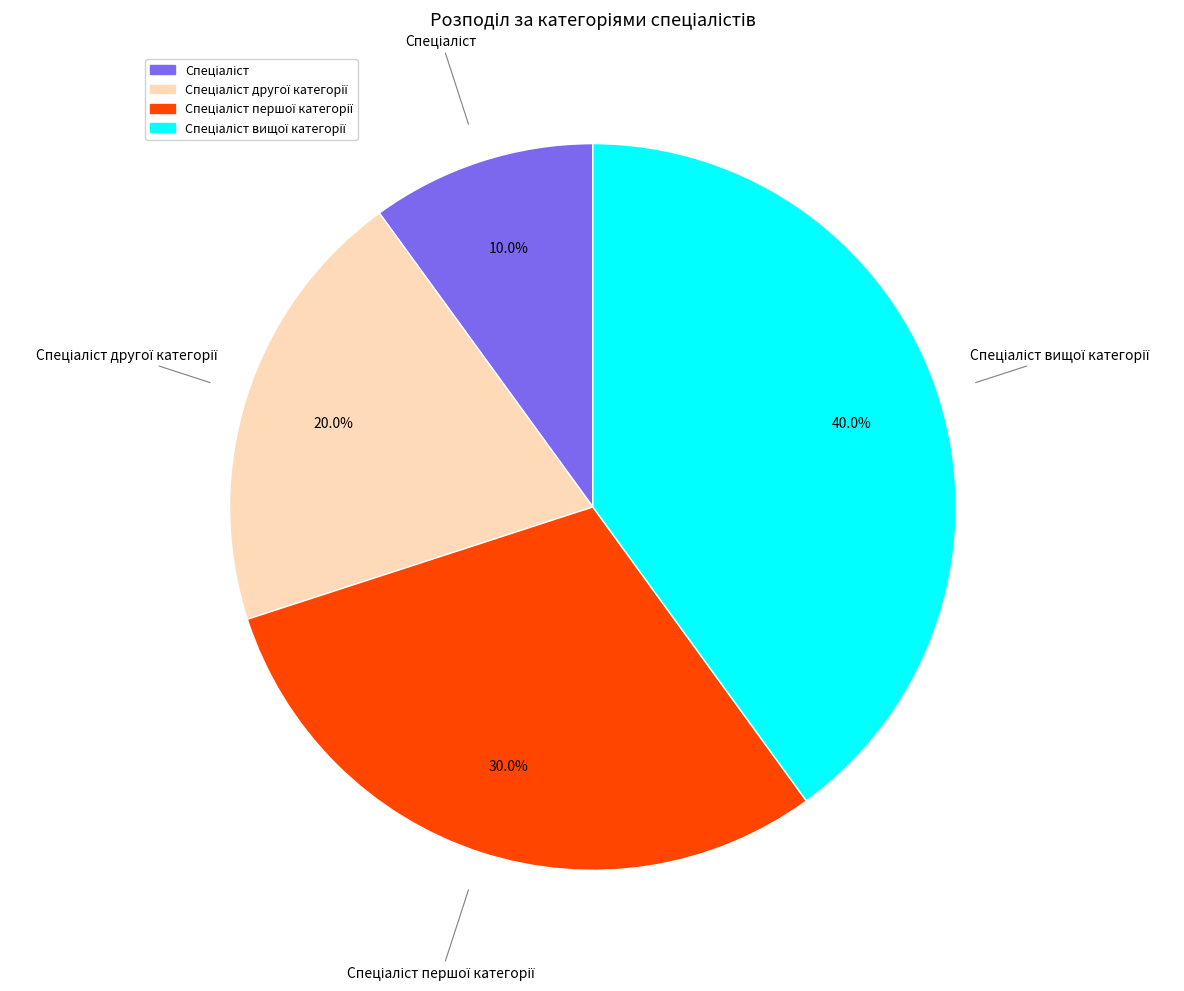

Is there a majority slice in this chart?

No